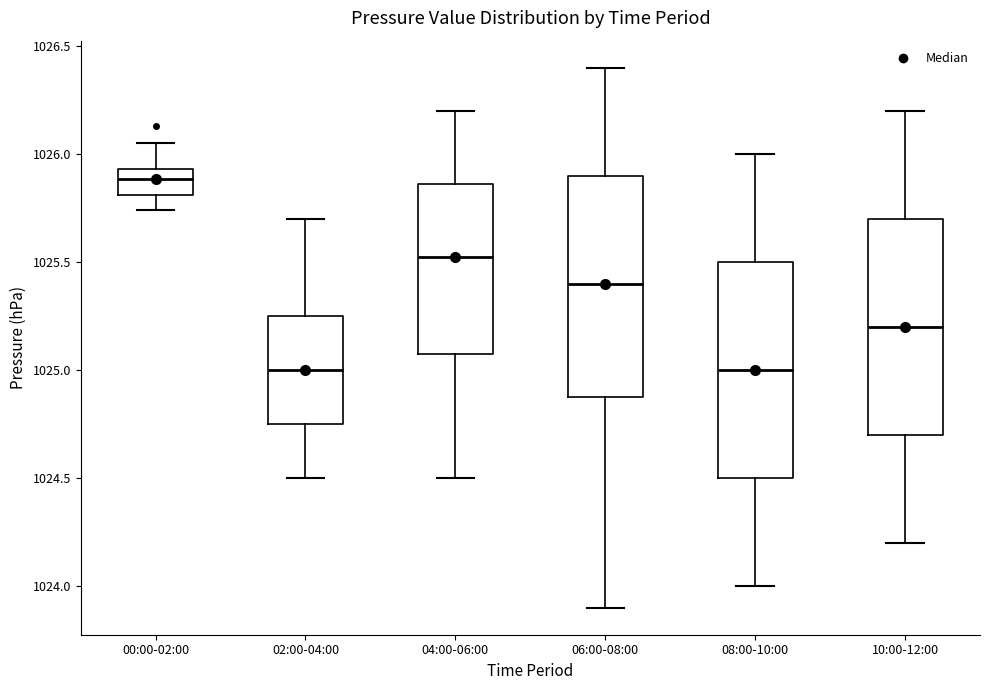

Where is the lower edge of the box for 04:00-06:00 on the y-axis? The values are not printed on the chart, so give them approximately, as read against the axis.

1025.10